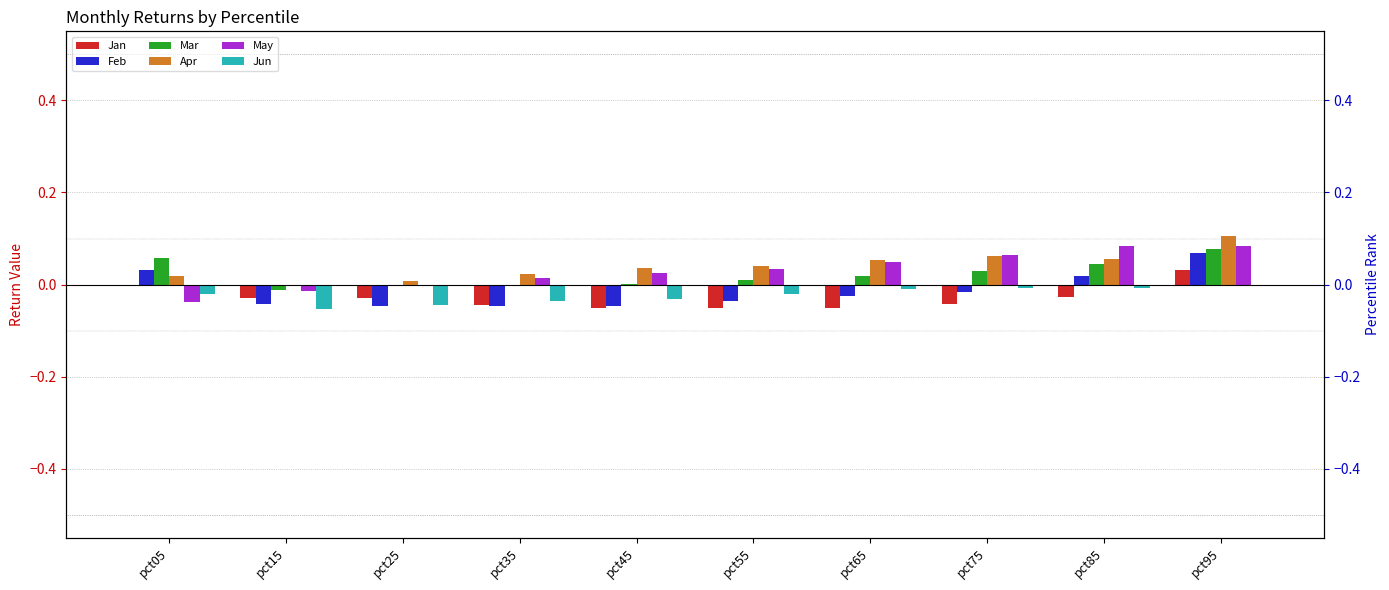

Reading left to right, extract all data points from this chart.

Jan: pct05=-0.0	pct15=-0.0	pct25=-0.0	pct35=-0.0	pct45=-0.0	pct55=-0.1	pct65=-0.1	pct75=-0.0	pct85=-0.0	pct95=0.0
Feb: pct05=0.0	pct15=-0.0	pct25=-0.0	pct35=-0.0	pct45=-0.0	pct55=-0.0	pct65=-0.0	pct75=-0.0	pct85=0.0	pct95=0.1
Mar: pct05=0.1	pct15=-0.0	pct25=-0.0	pct35=-0.0	pct45=0.0	pct55=0.0	pct65=0.0	pct75=0.0	pct85=0.0	pct95=0.1
Apr: pct05=0.0	pct15=-0.0	pct25=0.0	pct35=0.0	pct45=0.0	pct55=0.0	pct65=0.1	pct75=0.1	pct85=0.1	pct95=0.1
May: pct05=-0.0	pct15=-0.0	pct25=-0.0	pct35=0.0	pct45=0.0	pct55=0.0	pct65=0.1	pct75=0.1	pct85=0.1	pct95=0.1
Jun: pct05=-0.0	pct15=-0.1	pct25=-0.0	pct35=-0.0	pct45=-0.0	pct55=-0.0	pct65=-0.0	pct75=-0.0	pct85=-0.0	pct95=-0.0